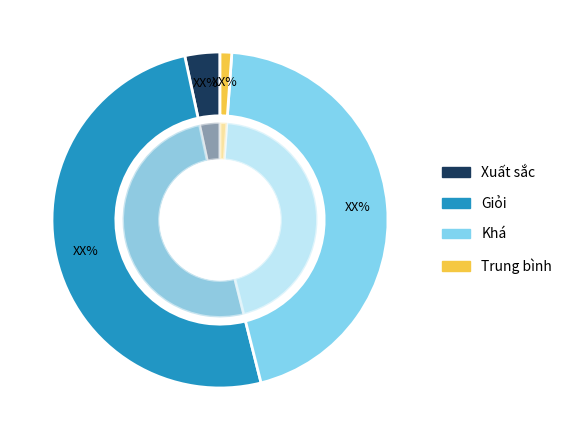

Between Giỏi and Trung bình, which is larger?

Giỏi